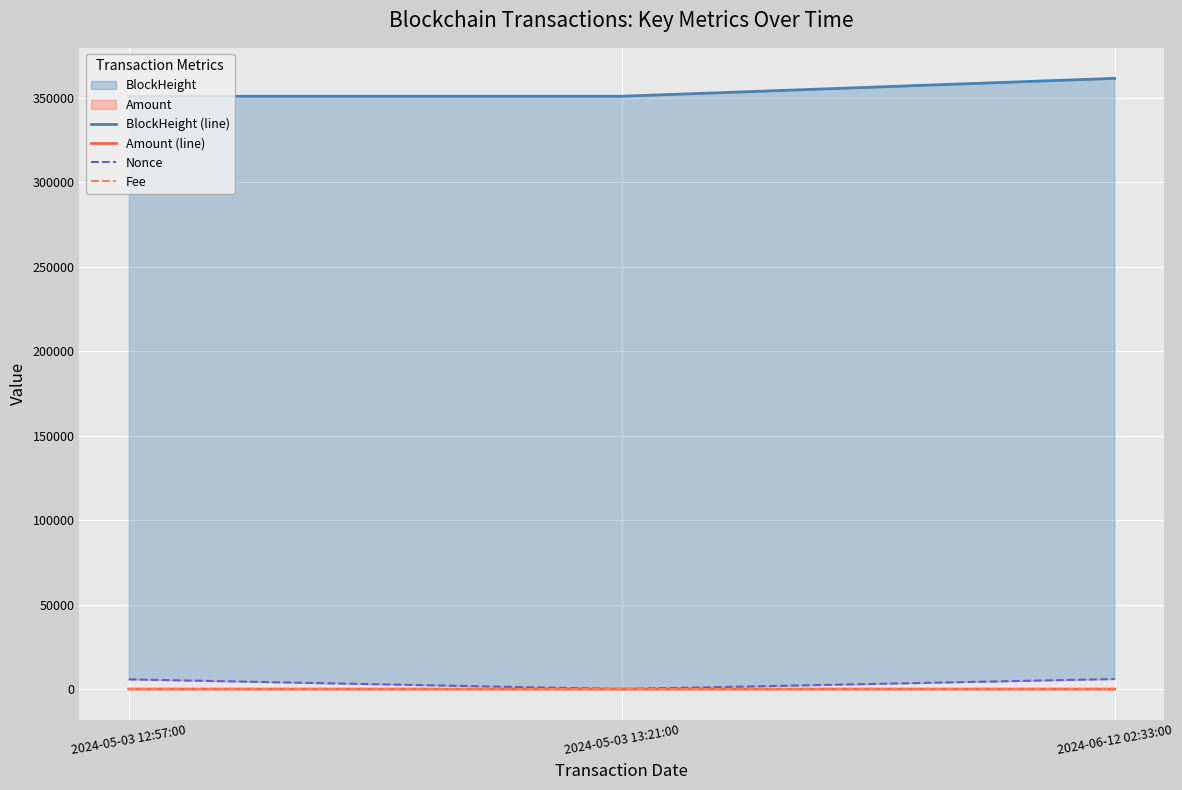

What is the average value of the BlockHeight (line) series?

354487.3